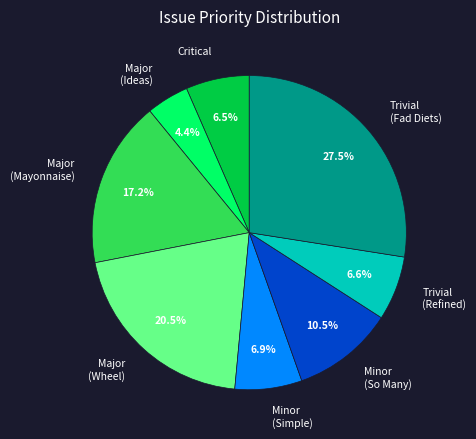

Approximately how many times larger is the value at Critical compared to Major (Ideas)?

1.5